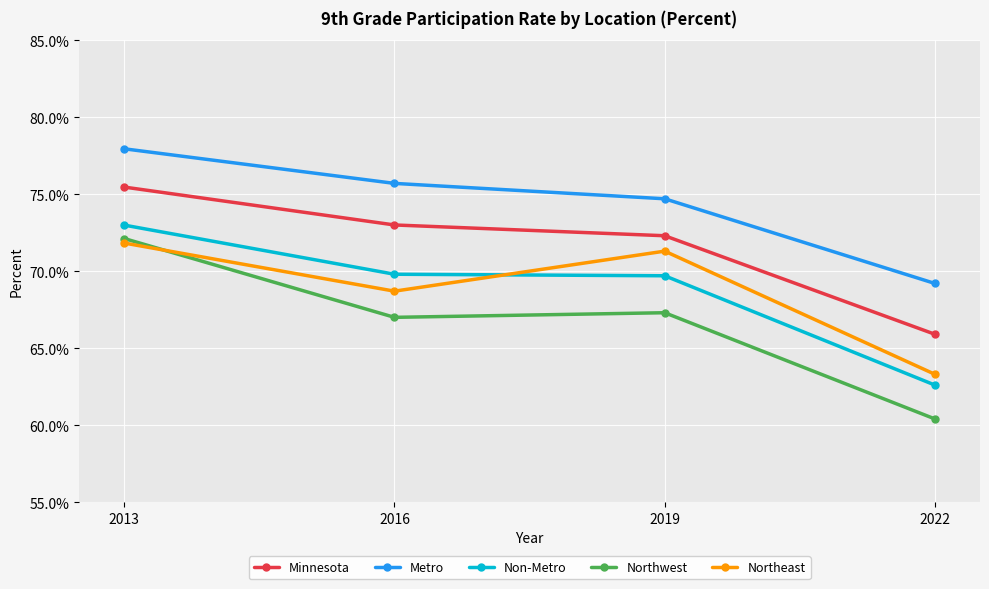

What is the average value of the Minnesota series?

0.7